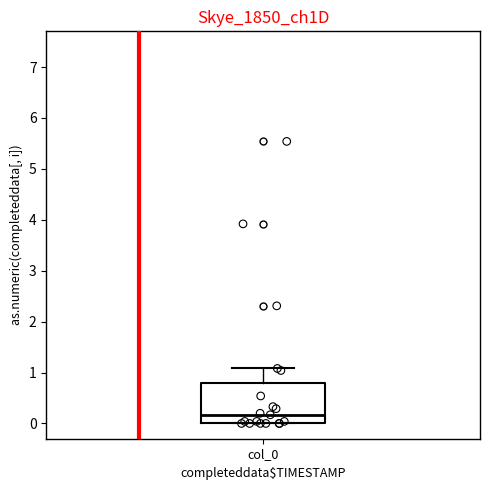

Where is the upper edge of the box for col_0 on the y-axis? The values are not printed on the chart, so give them approximately, as read against the axis.

0.8